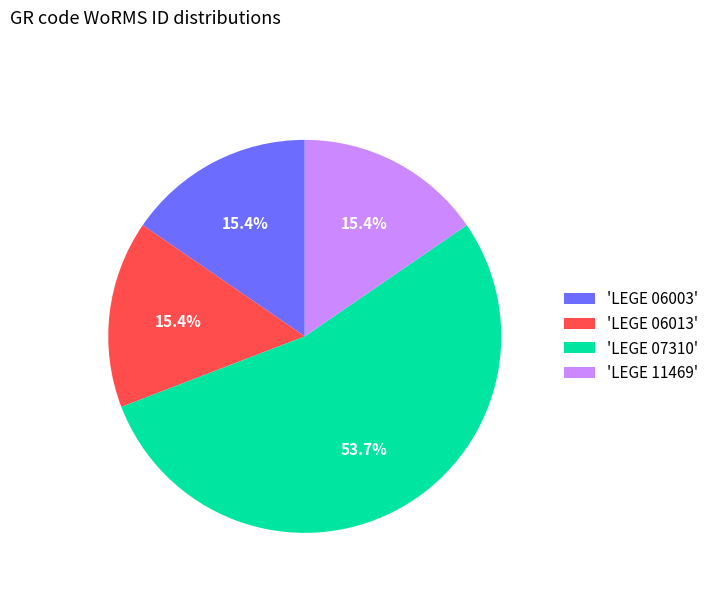

To the nearest percent, what is the difference between the largest and smallest slice percentages?

38%